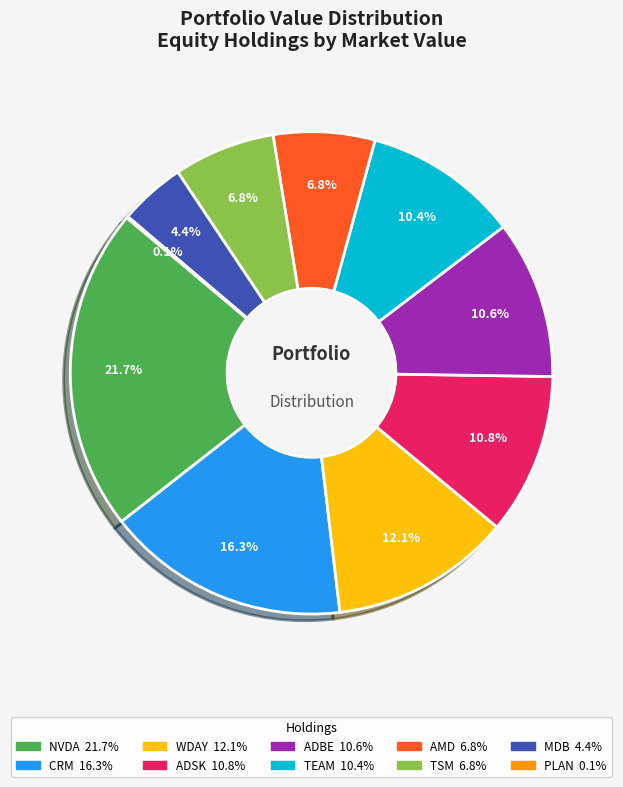

To the nearest percent, what is the difference between the largest and smallest slice percentages?

22%